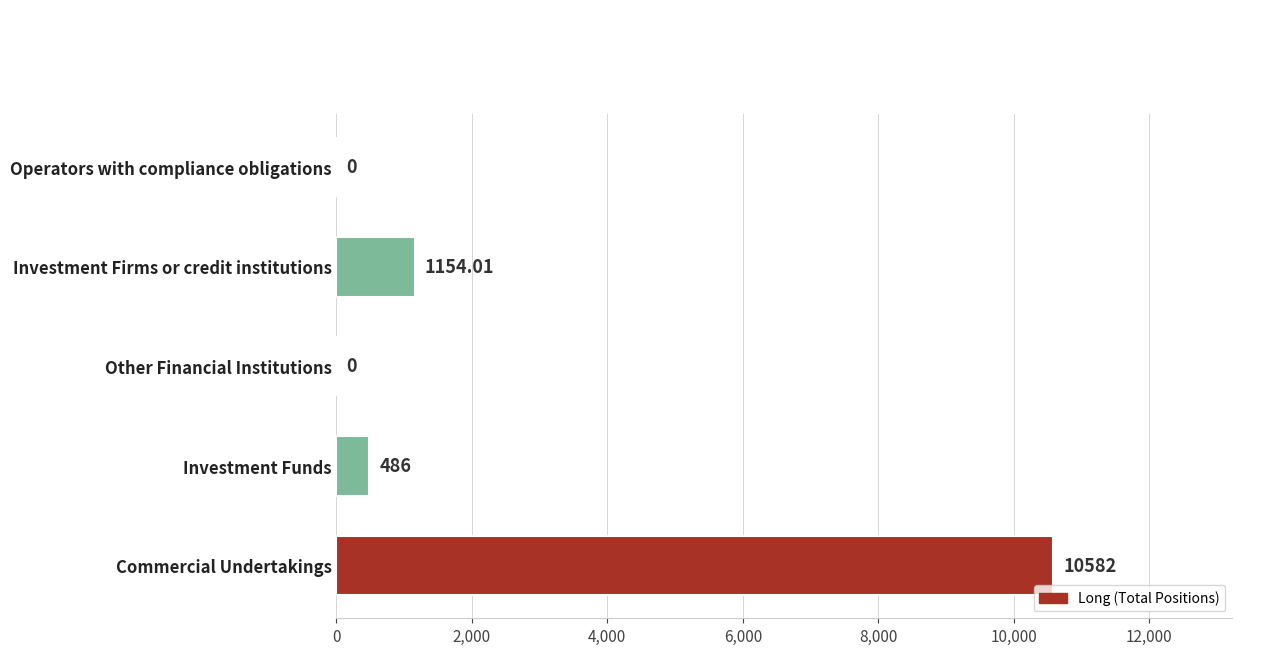

Between Investment Funds and Other Financial Institutions, which is larger?

Investment Funds